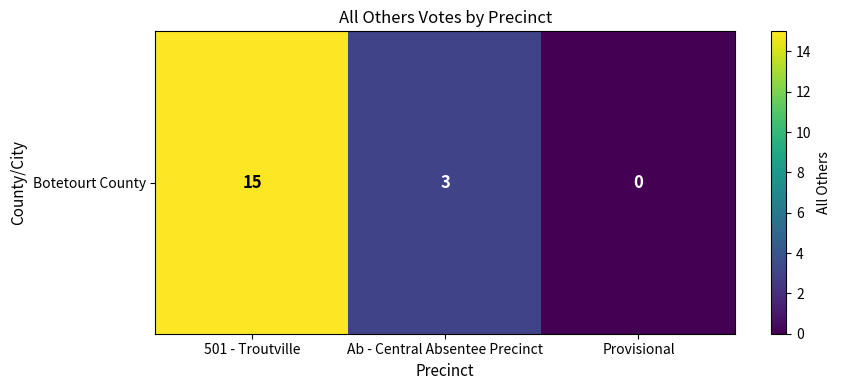

Reading right to left, what are all the values shown in this chart?

0	3	15